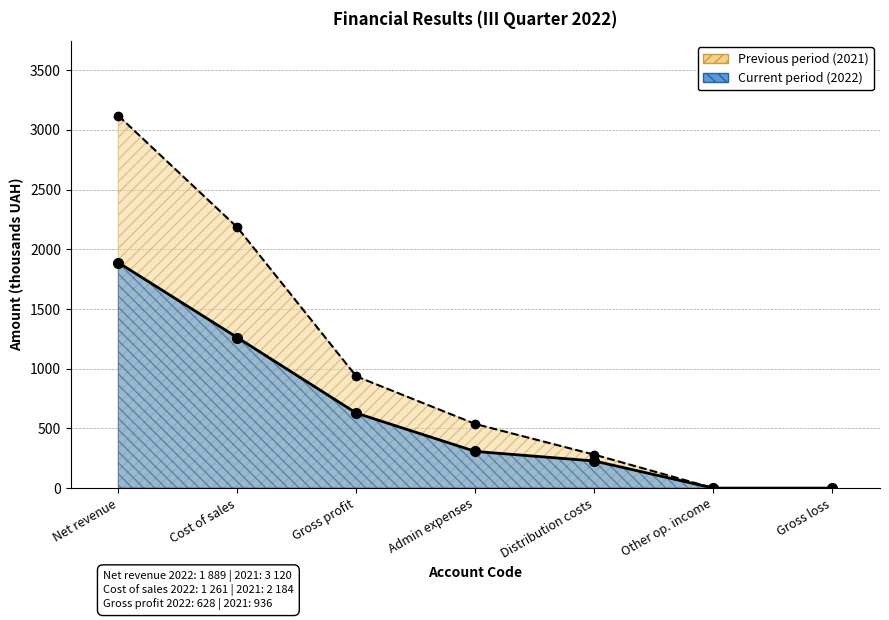

Reading left to right, transcribe all the data shown in this chart.

Current period: 1889	1261	628	307	227	0	0
Previous period: 3120	2184	936	537	280	0	0